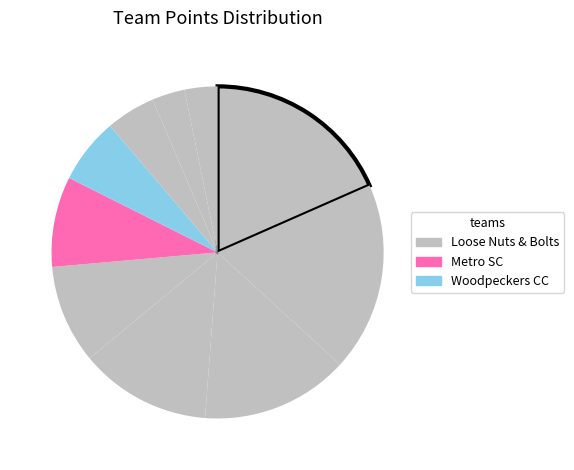

Rank the categories by value from lowest to highest.

Mustangs CC, Washington Cricket Academy, Mid-Atlantic Super Strikers, Woodpeckers CC, Metro SC, Continental CC, Raptors FSC, Indus Panther CC, Loose Nuts & Bolts, Taurids CC